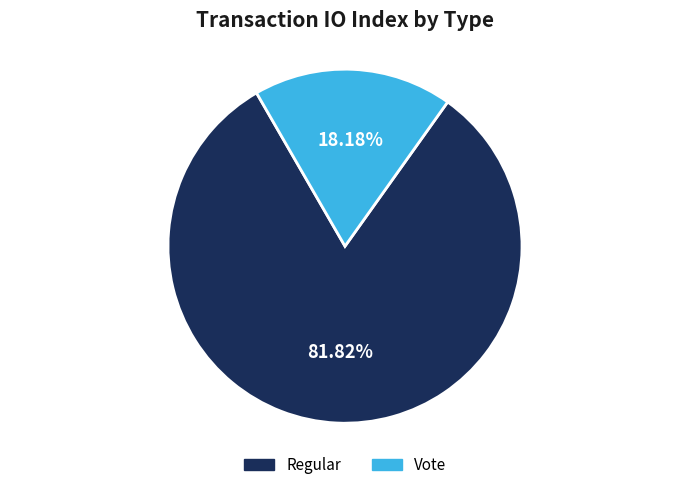

Is it true that Regular is 90% of the pie?

False